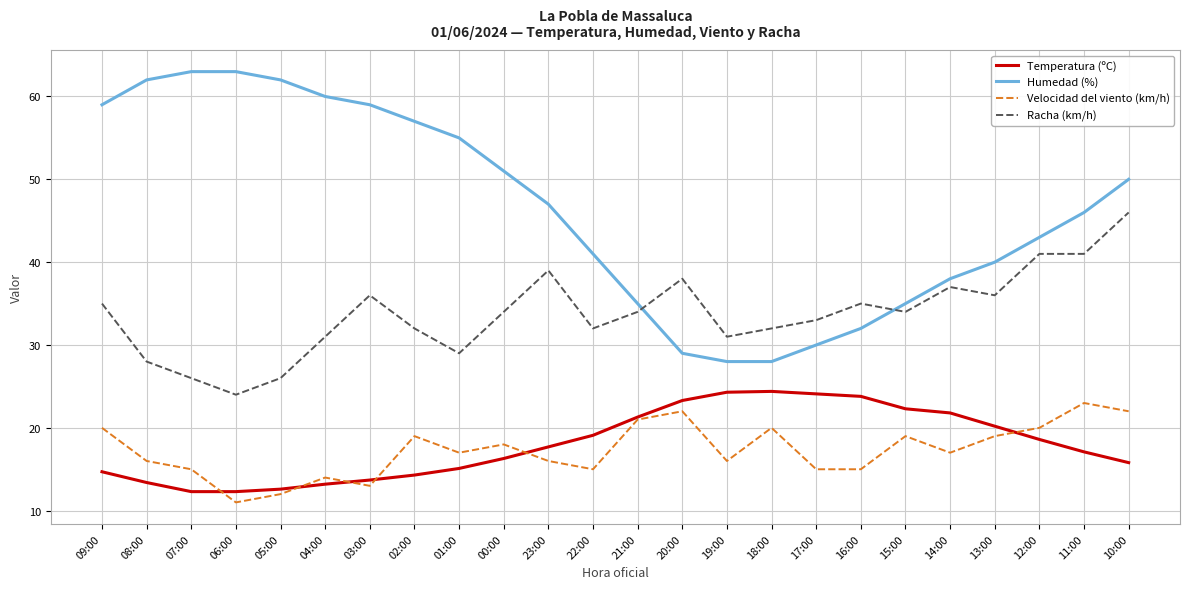

Which category has the lowest value across all series?

06:00